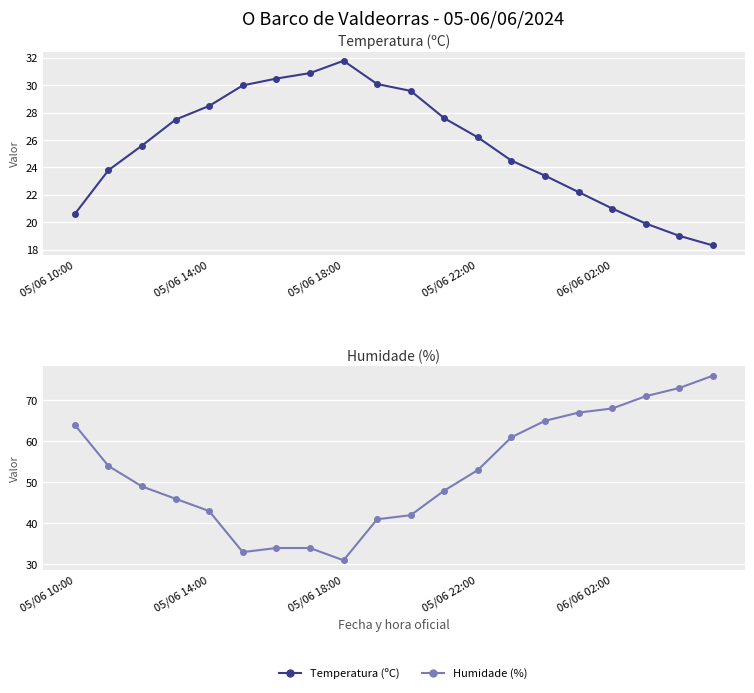

Rank the categories by Humidade (%) value from highest to lowest.

19, 18, 17, 16, 15, 14, 05/06 10:00, 13, 05/06 14:00, 12, 05/06 18:00, 11, 05/06 22:00, 06/06 02:00, 10, 9, 6, 7, 5, 8